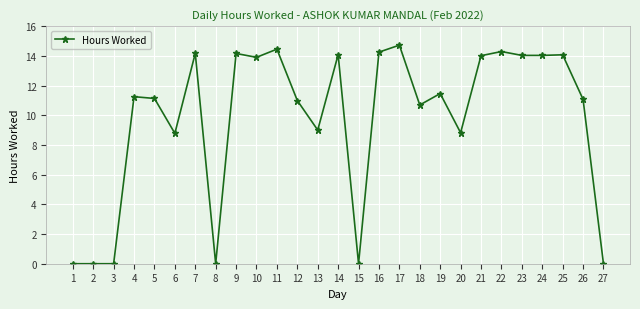

The value at 24 is 14.0. True or false?

True